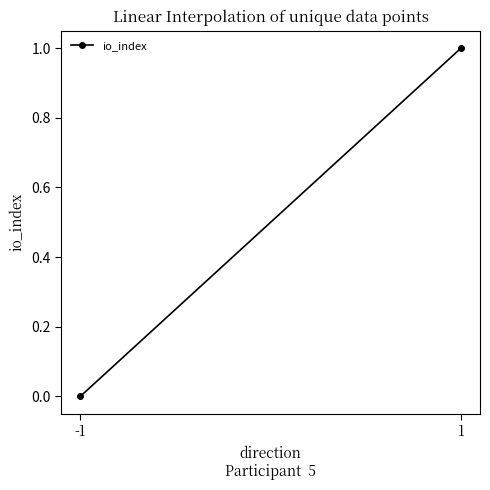

Which has a higher value, 1 or -1?

1